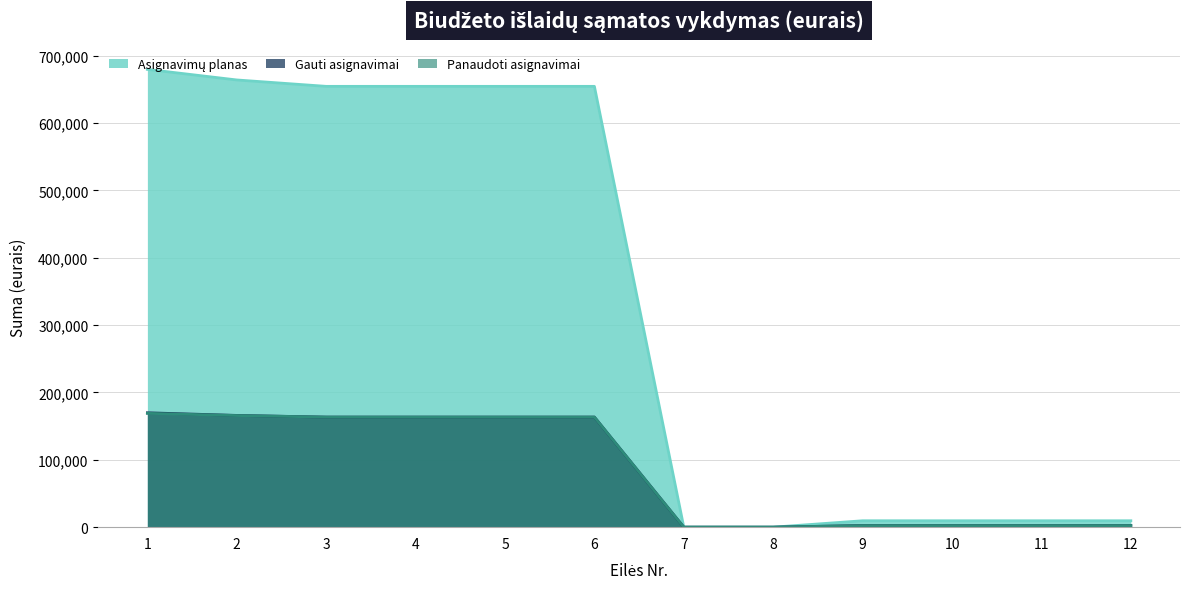

The Gauti asignavimai series shows 0.0 at 7. True or false?

True